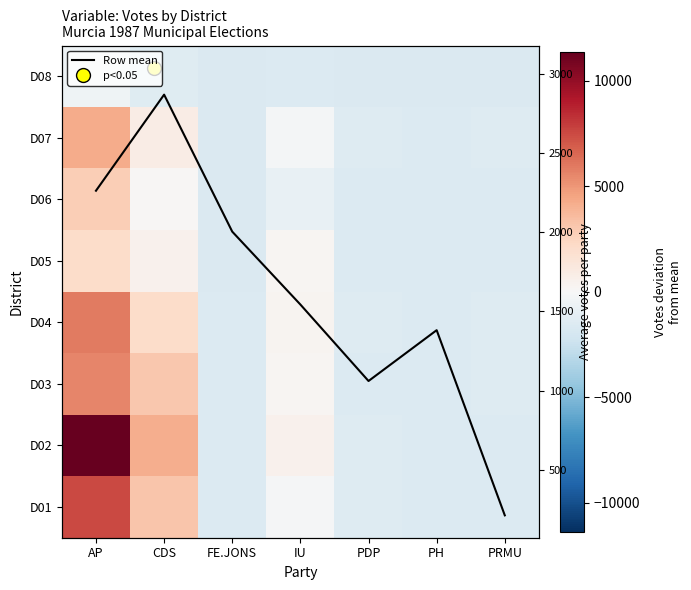

True or false: D01 has a value of -1459.8 at PDP.

True